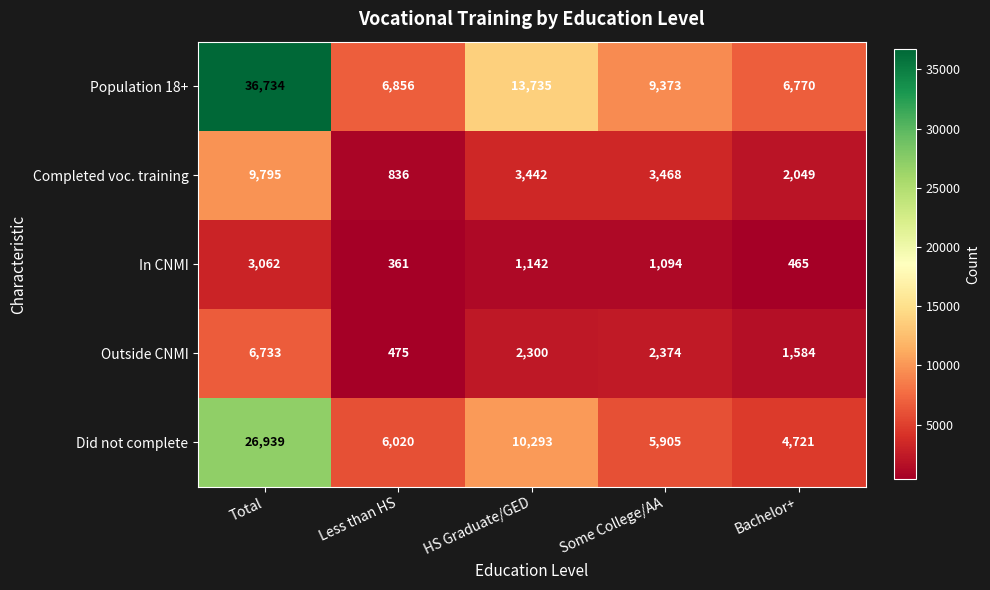

Where does the Did not complete series first go above 6020?

Total